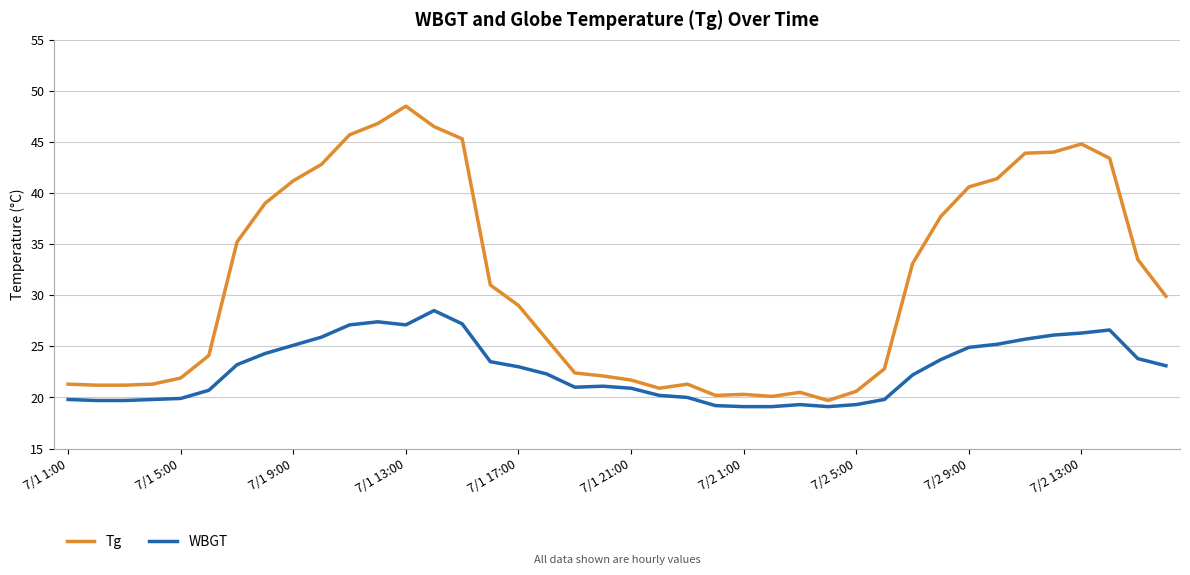

What is the difference between the maximum and minimum values in the Tg series?

28.8